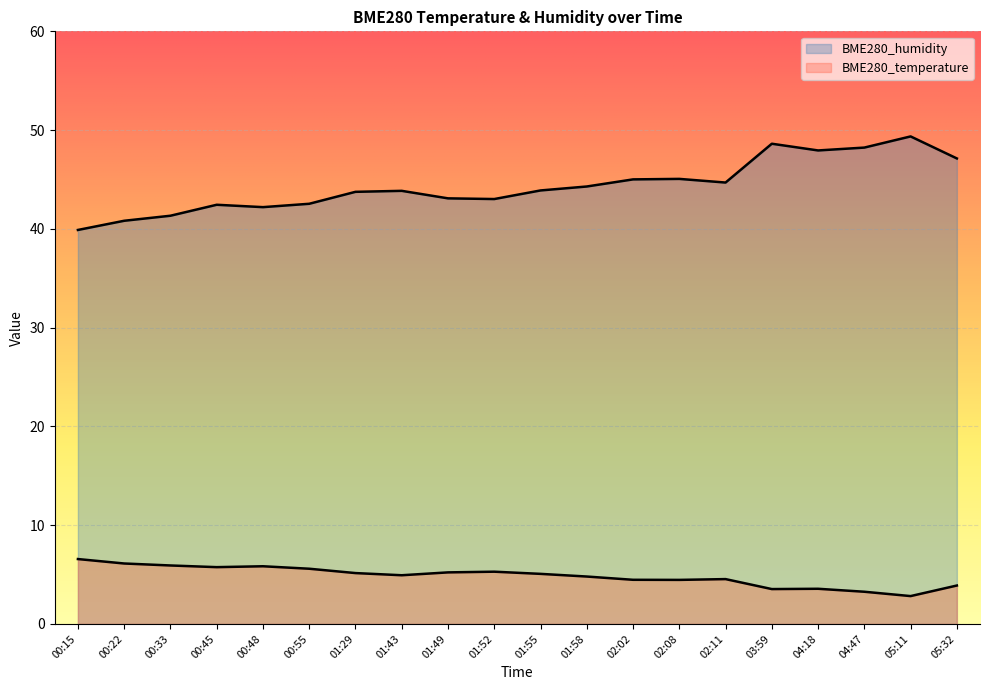

The BME280_humidity series shows 82.6 at 05:32. True or false?

False